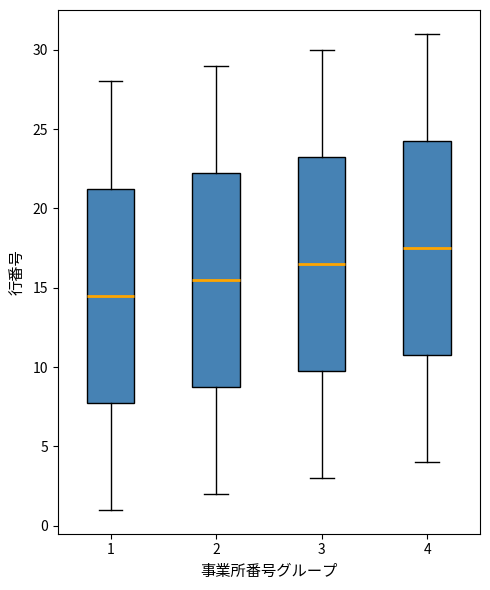

Reading left to right, transcribe this box plot: for each box, give where its median line is, the range the box spans, and where its two whiskers end, as read against the y-axis. The values are not printed on the chart, so give them approximately, as read against the axis.

1: median 14.5, box 8.0 to 21.5, whiskers 1.0 to 28.0
2: median 15.5, box 9.0 to 22.5, whiskers 2.0 to 29.0
3: median 16.5, box 10.0 to 23.5, whiskers 3.0 to 30.0
4: median 17.5, box 11.0 to 24.5, whiskers 4.0 to 31.0